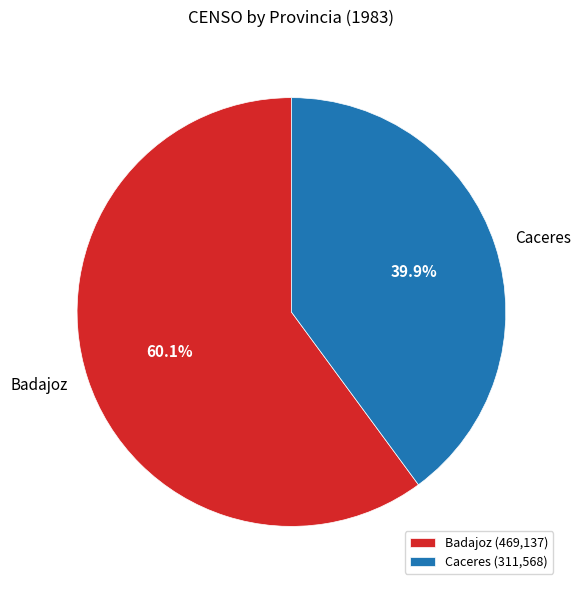

Which category accounts for the majority?

Badajoz